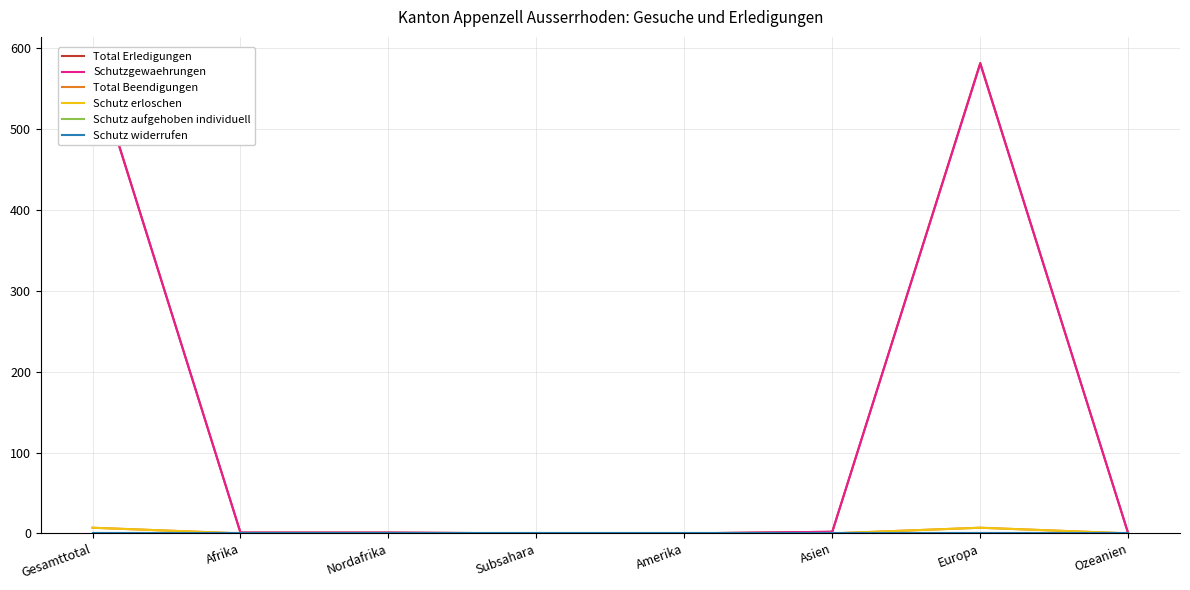

Reading left to right, extract all data points from this chart.

Total Erledigungen: Gesamttotal=585	Afrika=1	Nordafrika=1	Subsahara=0	Amerika=0	Asien=2	Europa=582	Ozeanien=0
Schutzgewaehrungen: Gesamttotal=584	Afrika=1	Nordafrika=1	Subsahara=0	Amerika=0	Asien=2	Europa=581	Ozeanien=0
Total Beendigungen: Gesamttotal=7	Afrika=0	Nordafrika=0	Subsahara=0	Amerika=0	Asien=0	Europa=7	Ozeanien=0
Schutz erloschen: Gesamttotal=7	Afrika=0	Nordafrika=0	Subsahara=0	Amerika=0	Asien=0	Europa=7	Ozeanien=0
Schutz aufgehoben individuell: Gesamttotal=0	Afrika=0	Nordafrika=0	Subsahara=0	Amerika=0	Asien=0	Europa=0	Ozeanien=0
Schutz widerrufen: Gesamttotal=0	Afrika=0	Nordafrika=0	Subsahara=0	Amerika=0	Asien=0	Europa=0	Ozeanien=0